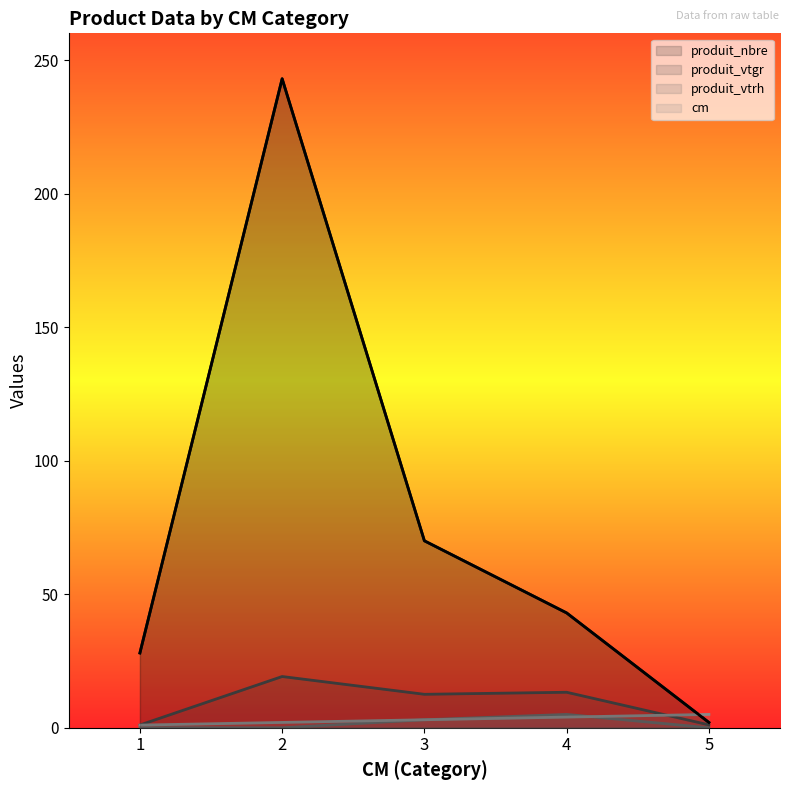

At how many categories does at least one series exceed 180?

1